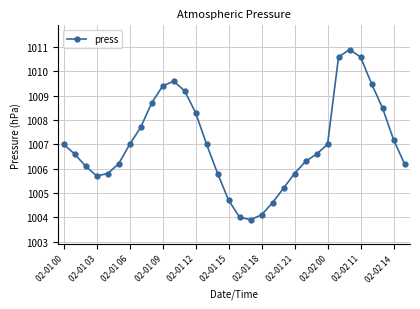

How many distinct data groups are displayed?

1